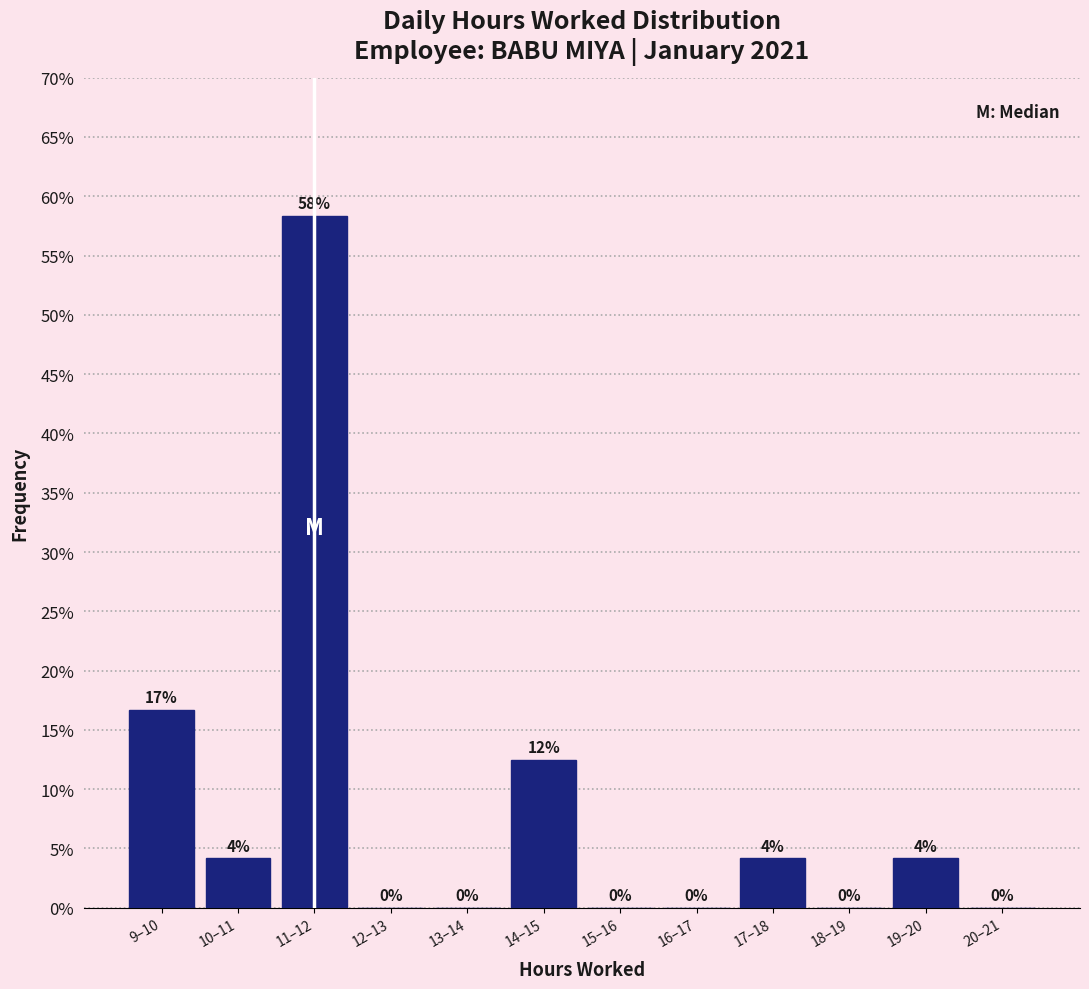

The chart shows a value of 1.1 at 19–20. True or false?

False